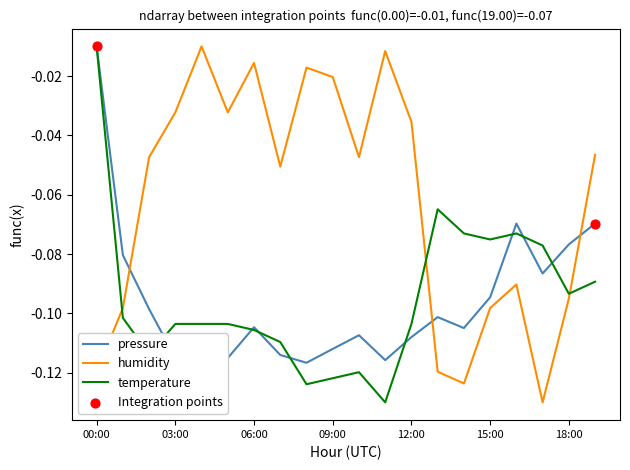

Which series has the largest total across all categories?

humidity